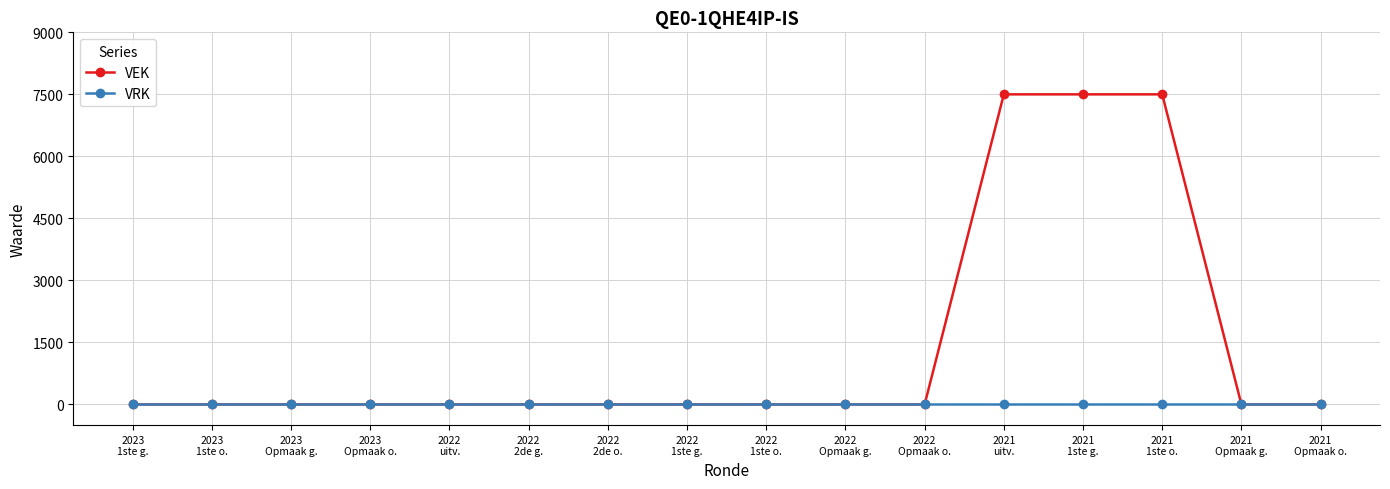

What is the maximum value shown in the chart?

7500